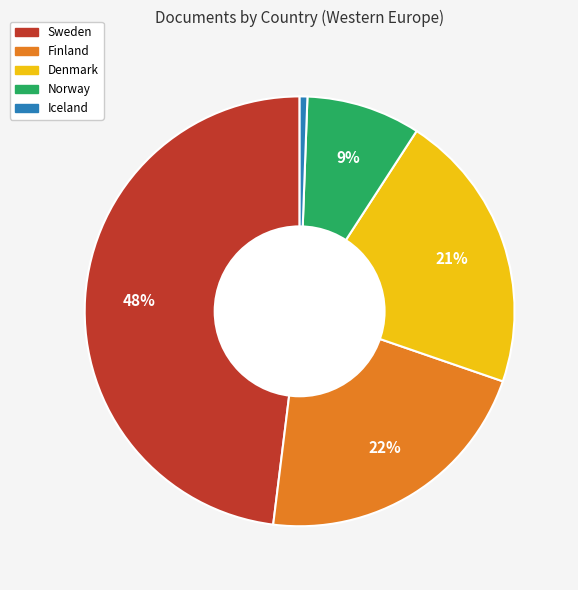

Approximately how many times larger is the value at Norway compared to Denmark?

0.4